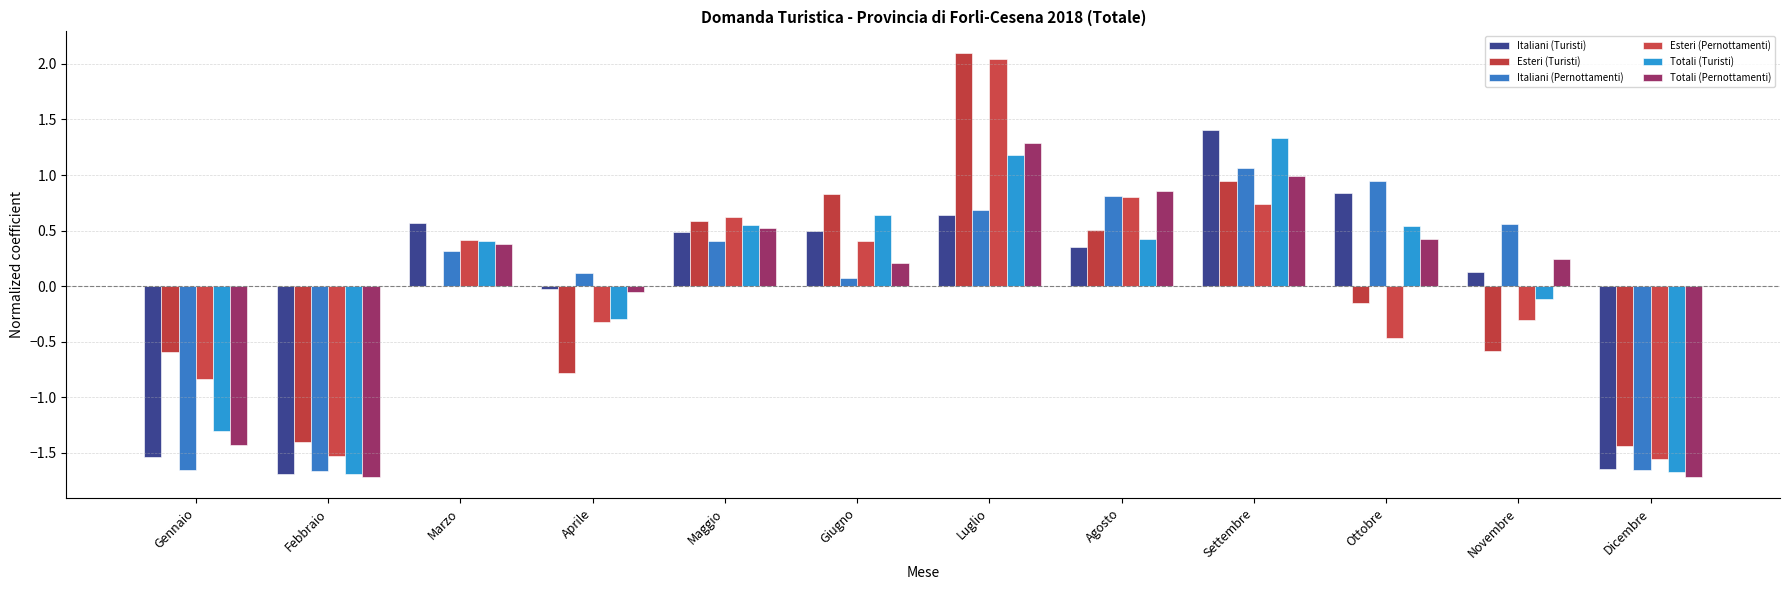

How many groups of bars are there?

12